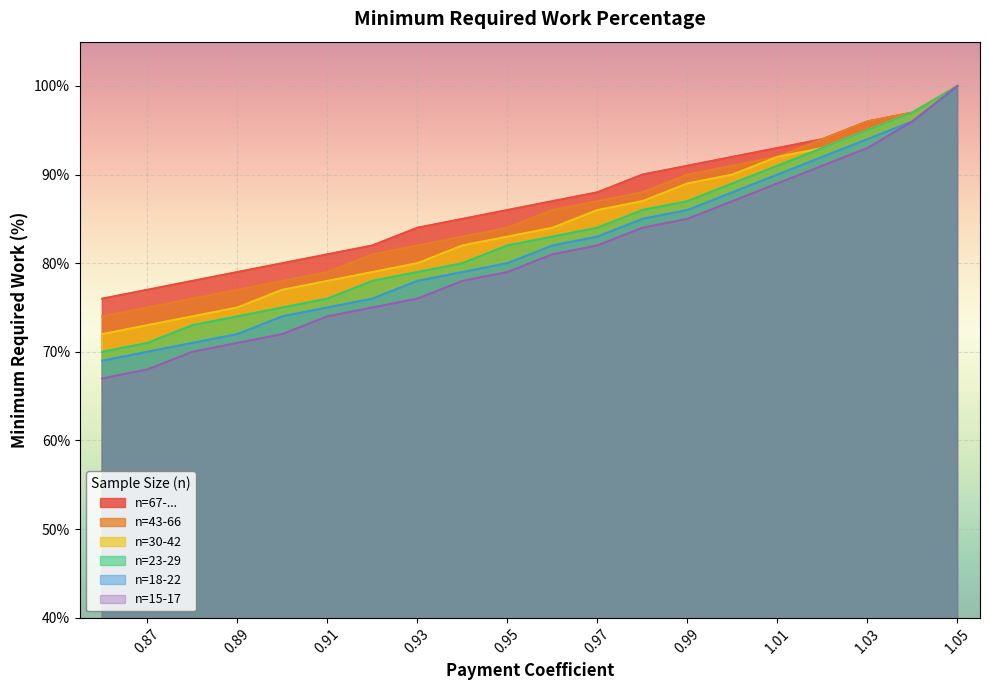

What is the spread (max minus min) of values at 0.95?

7